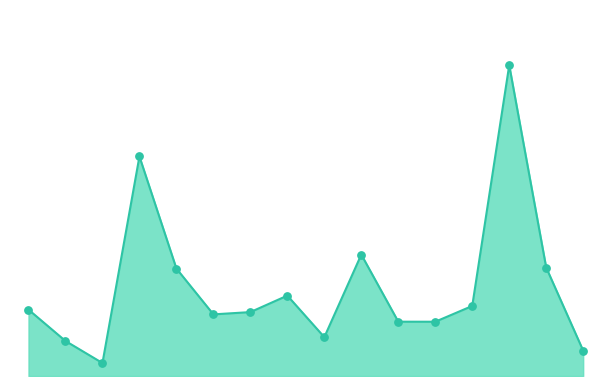

Does the chart have visible grid lines?

No